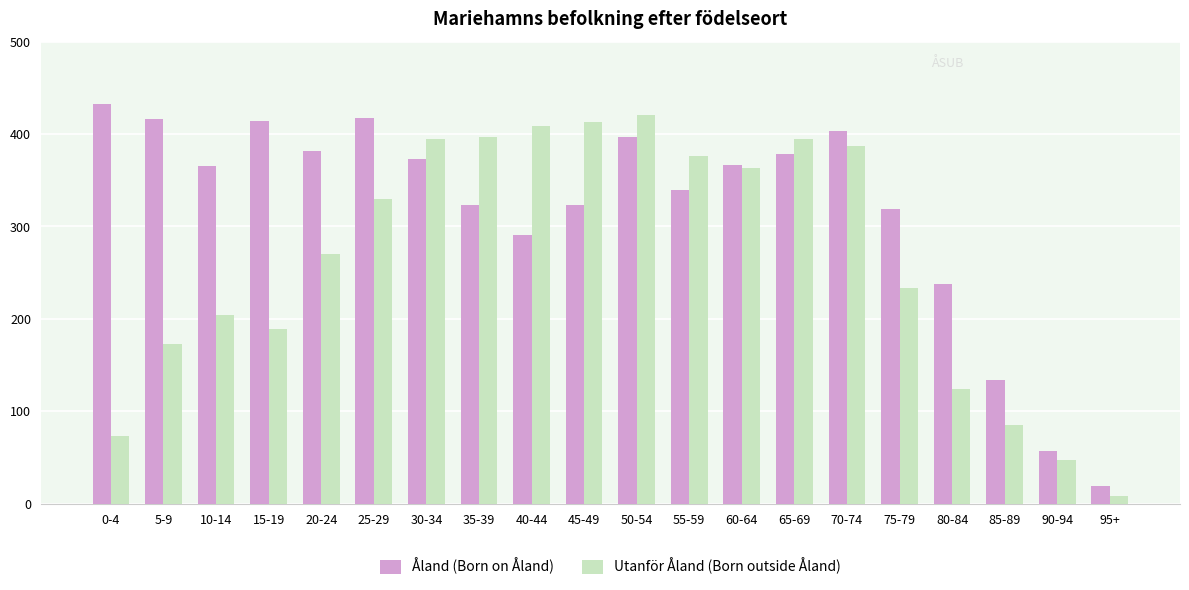

The Åland (Born on Åland) series shows 323 at 35-39. True or false?

True